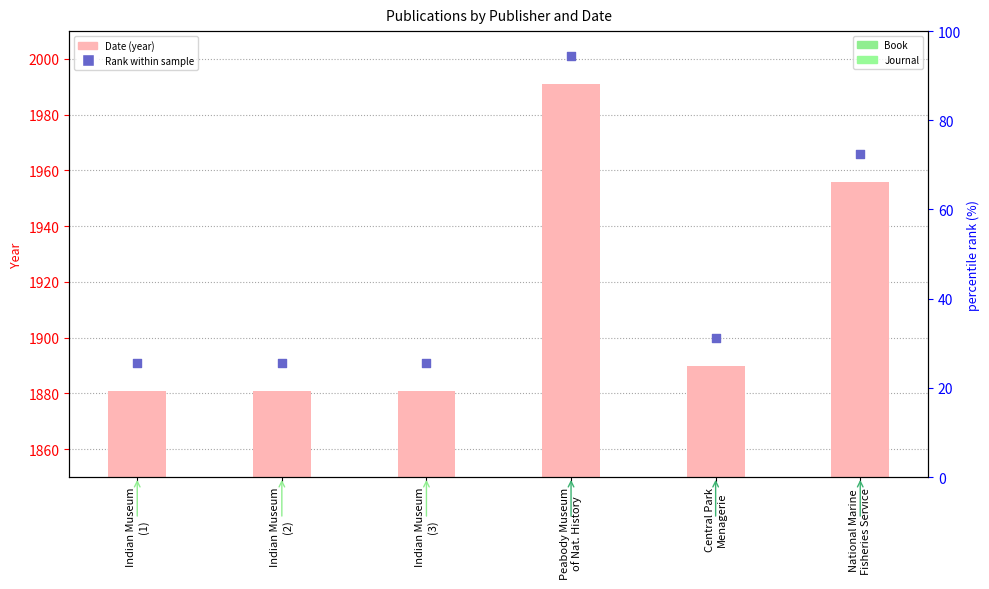

Which series contains the highest Y value?

Rank within sample